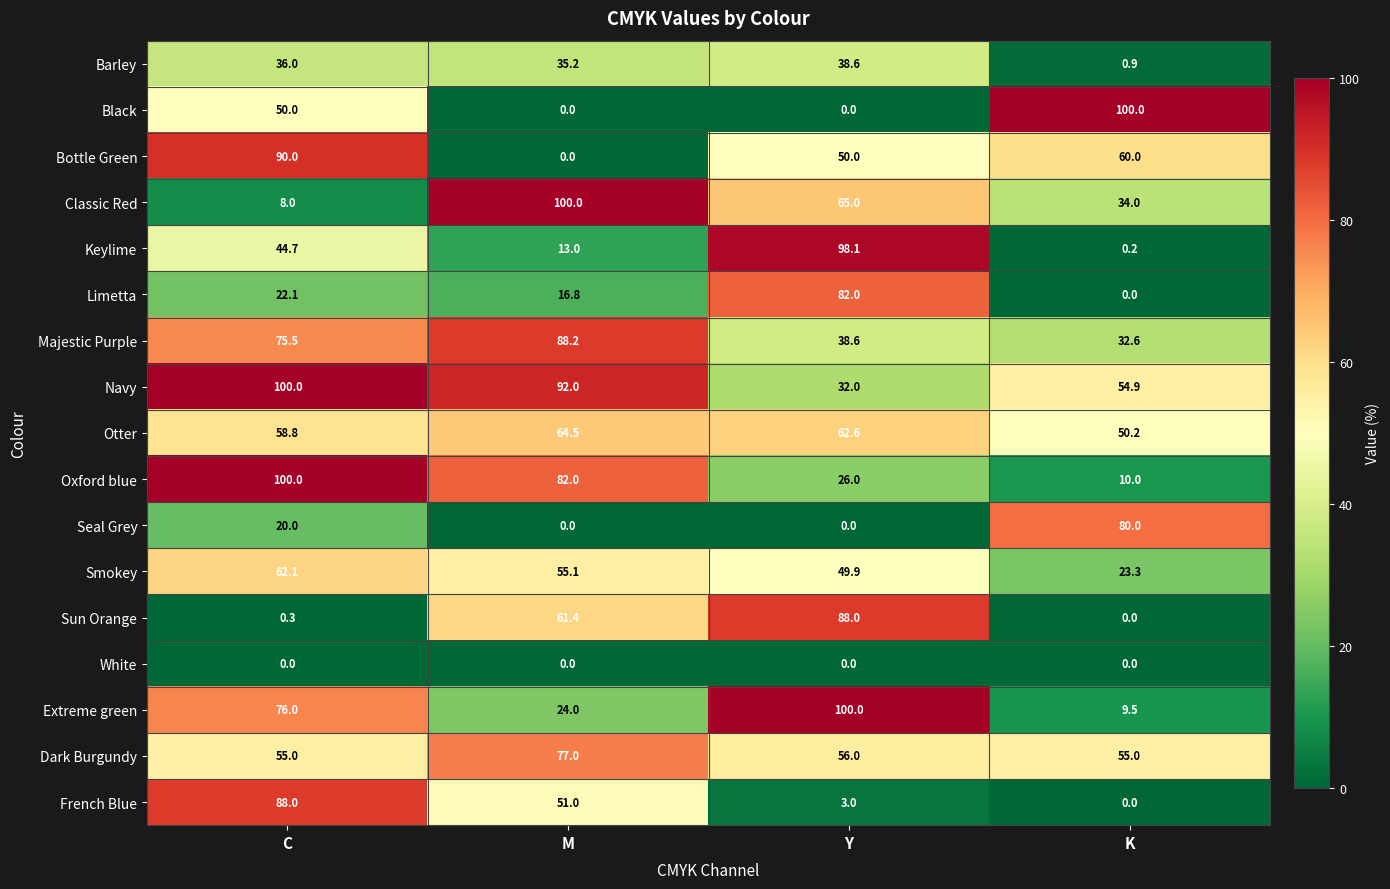

Is it true that Sun Orange equals 33.4 at K?

False